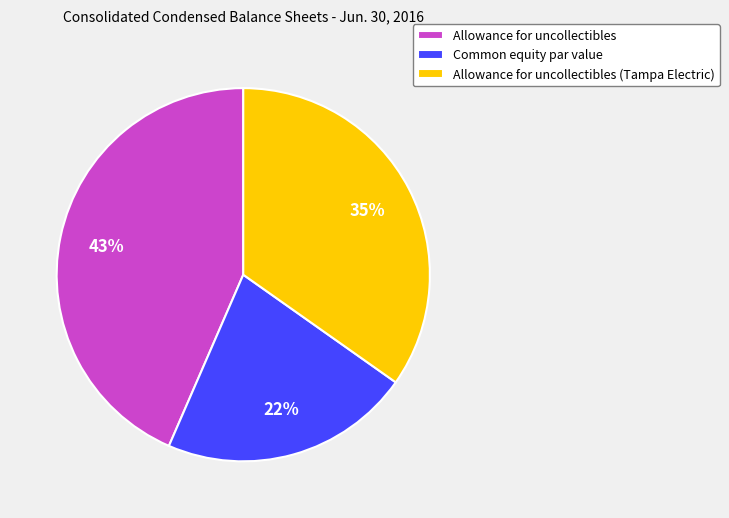

Is the sum of Allowance for uncollectibles (Tampa Electric) and Common equity par value greater than half?

Yes